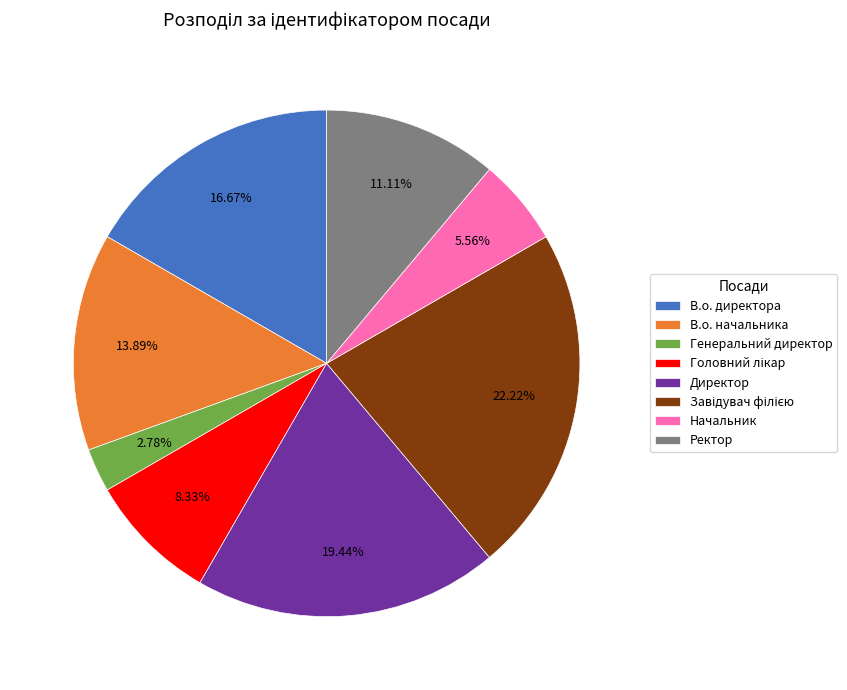

Which has a higher value, В.о. начальника or Директор?

Директор